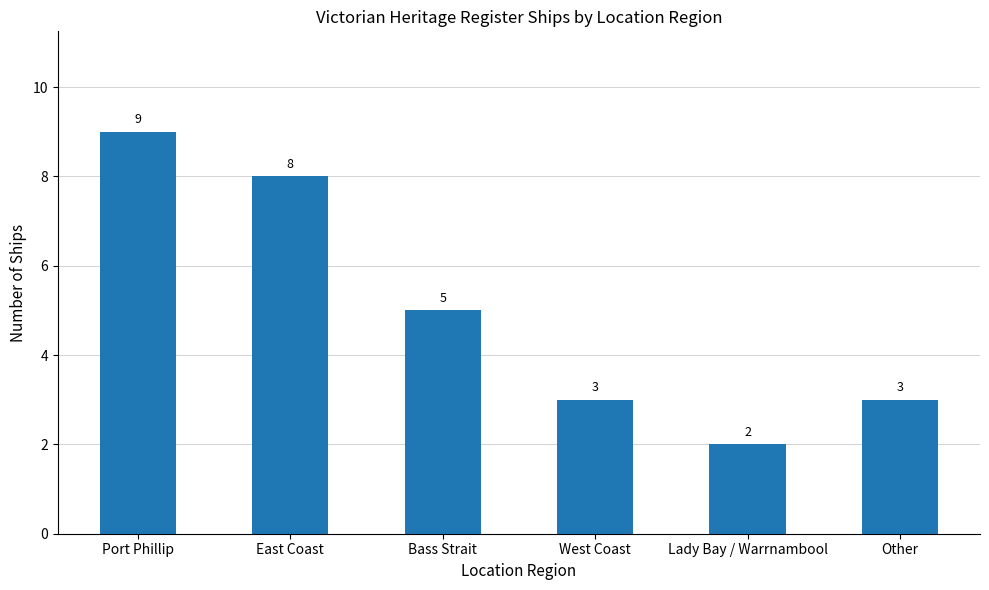

What is the change in value from Bass Strait to Lady Bay / Warrnambool?

-3